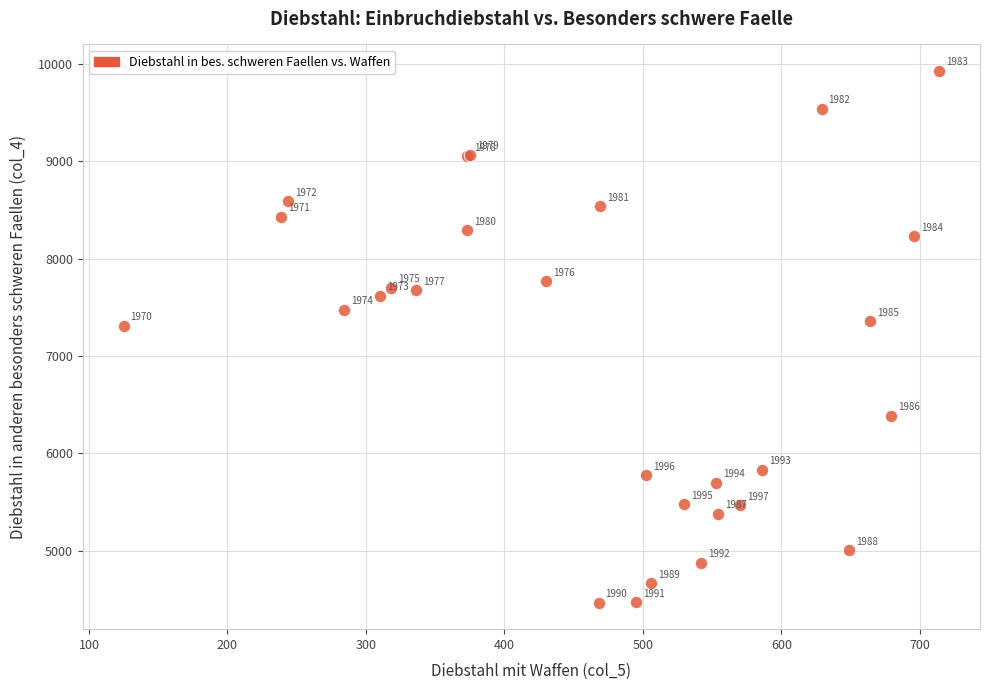

What Y value in the scatter plot is closest to 7196?

7312